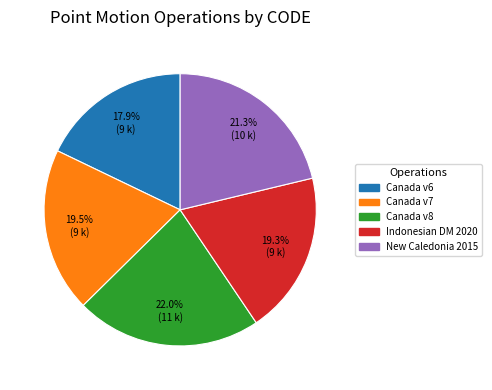

How many slices are in this pie chart?

5